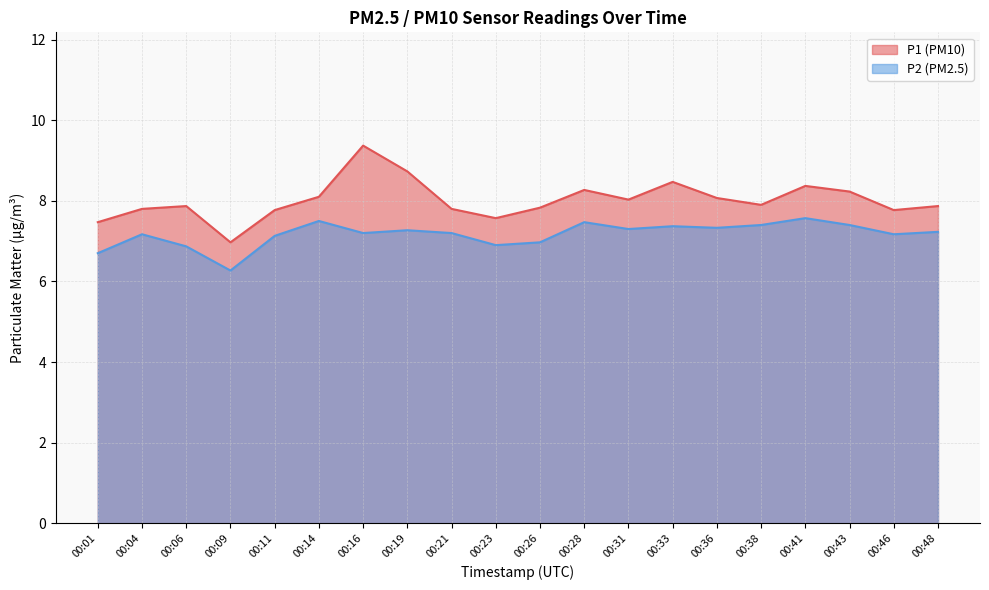

How many data points in P2 are above 7?

15